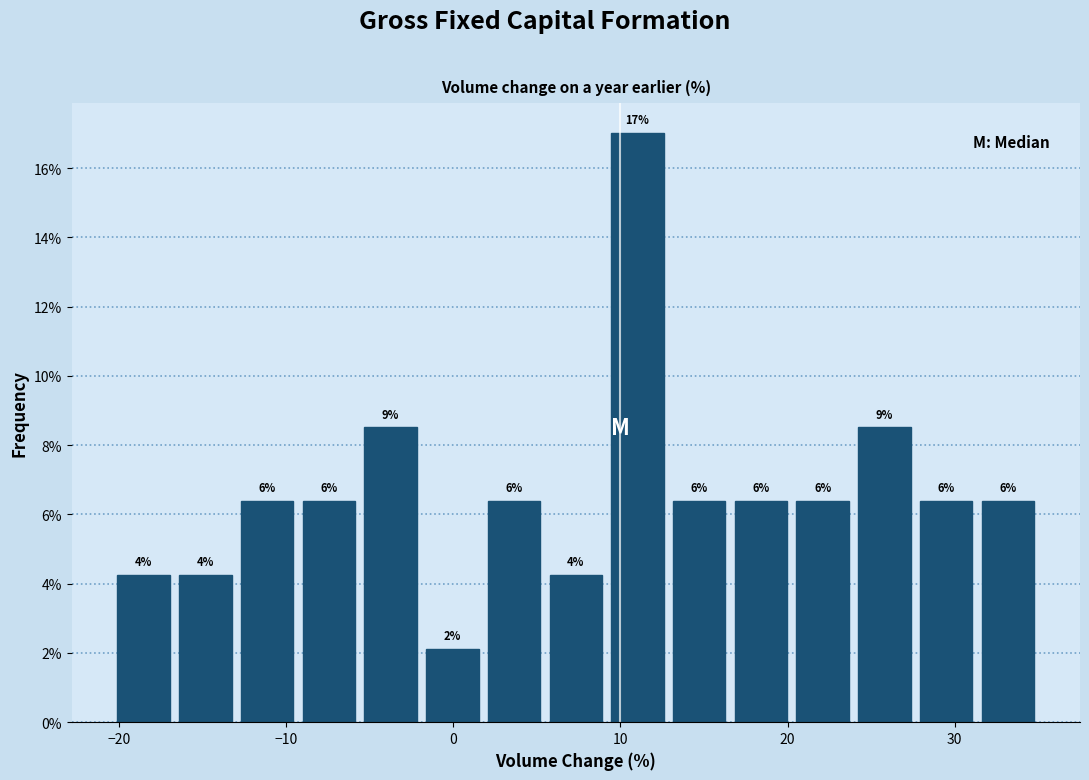

Around what value on the x-axis is the tallest bar? Give the approximate position of its centre, as read against the axis.

11